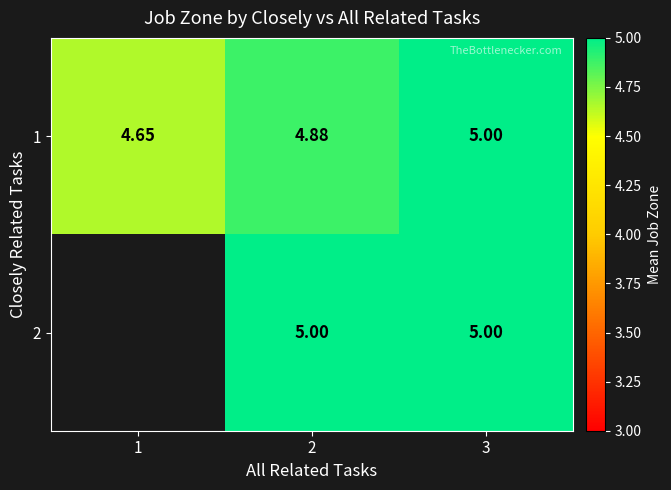

List the labels in order of 1 value, smallest first.

1, 2, 3